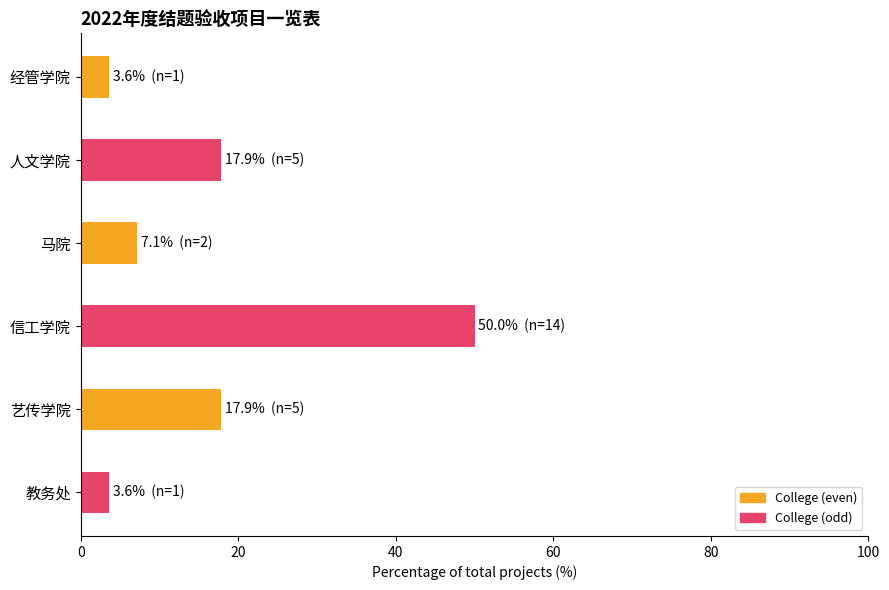

How many data points does each series have?

6